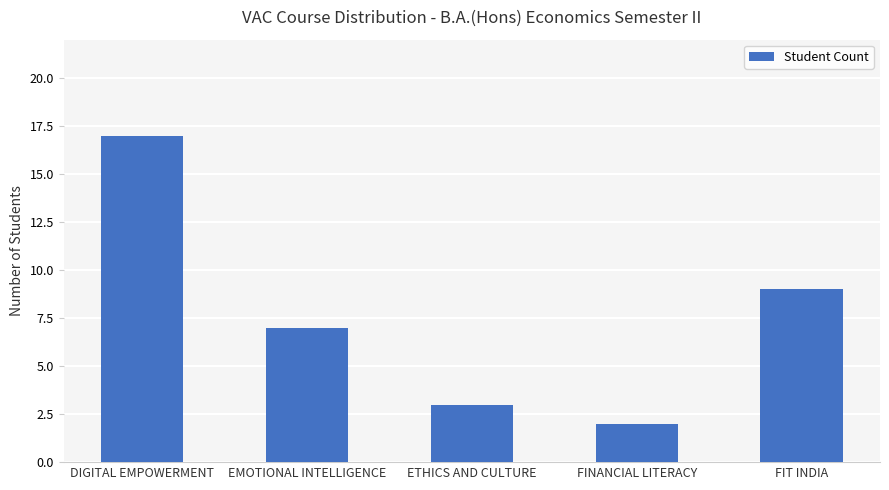

Are the bars grouped side by side (vs. stacked)?

No